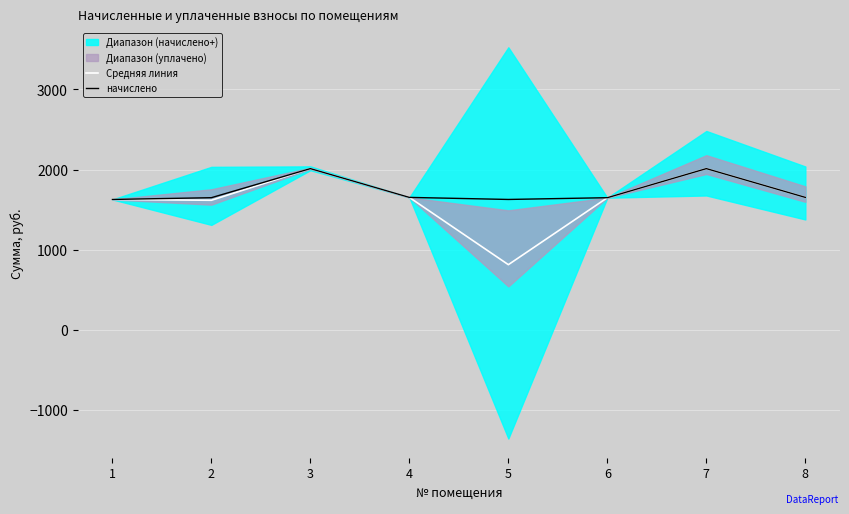

What is the maximum value for Средняя линия?

2012.6